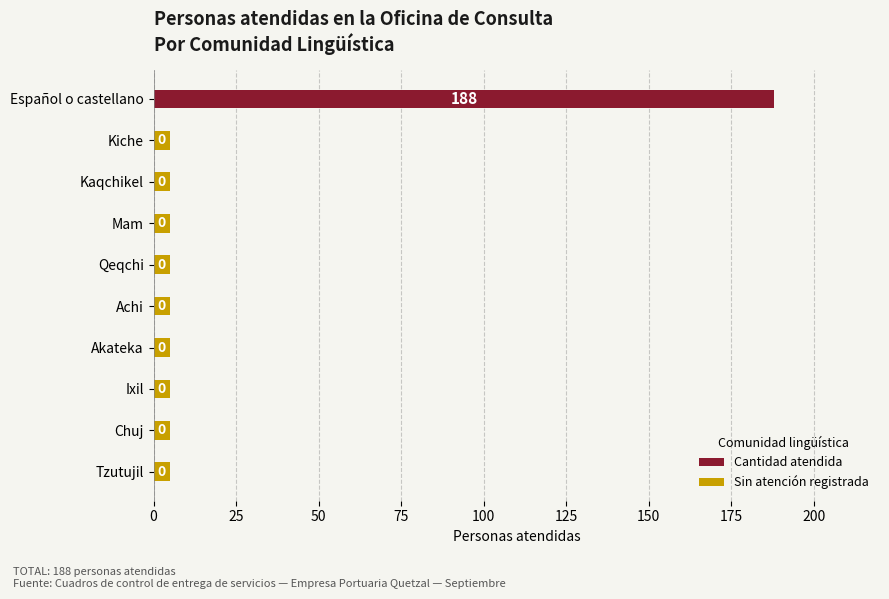

The value of Cantidad atendida at Chuj is -94. True or false?

False